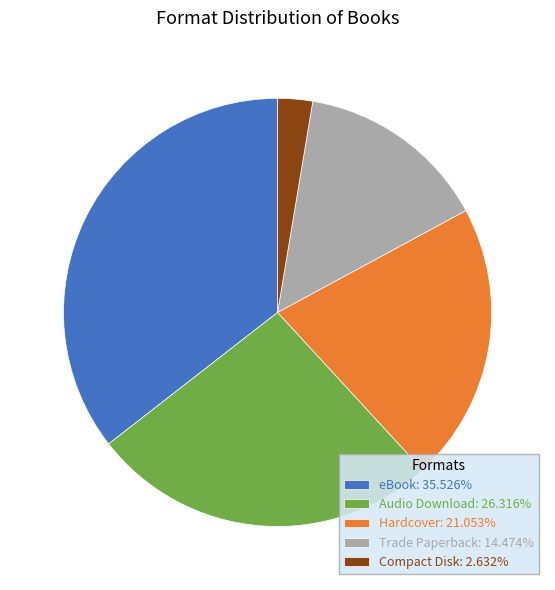

Is the sum of Trade Paperback: 14.474% and Hardcover: 21.053% greater than half?

No